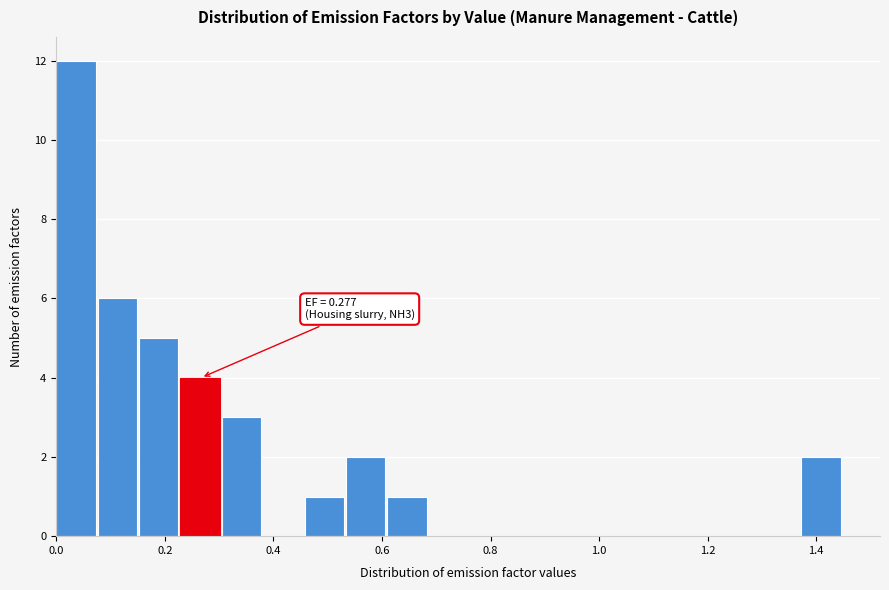

Around what value on the x-axis is the tallest bar? Give the approximate position of its centre, as read against the axis.

0.04